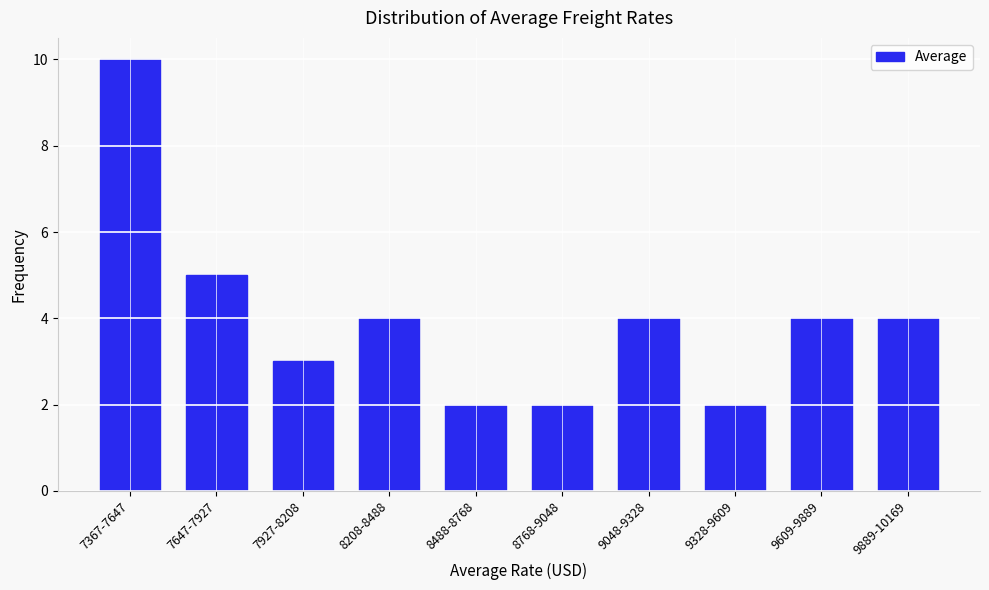

Reading left to right, extract all data points from this chart.

10	5	3	4	2	2	4	2	4	4